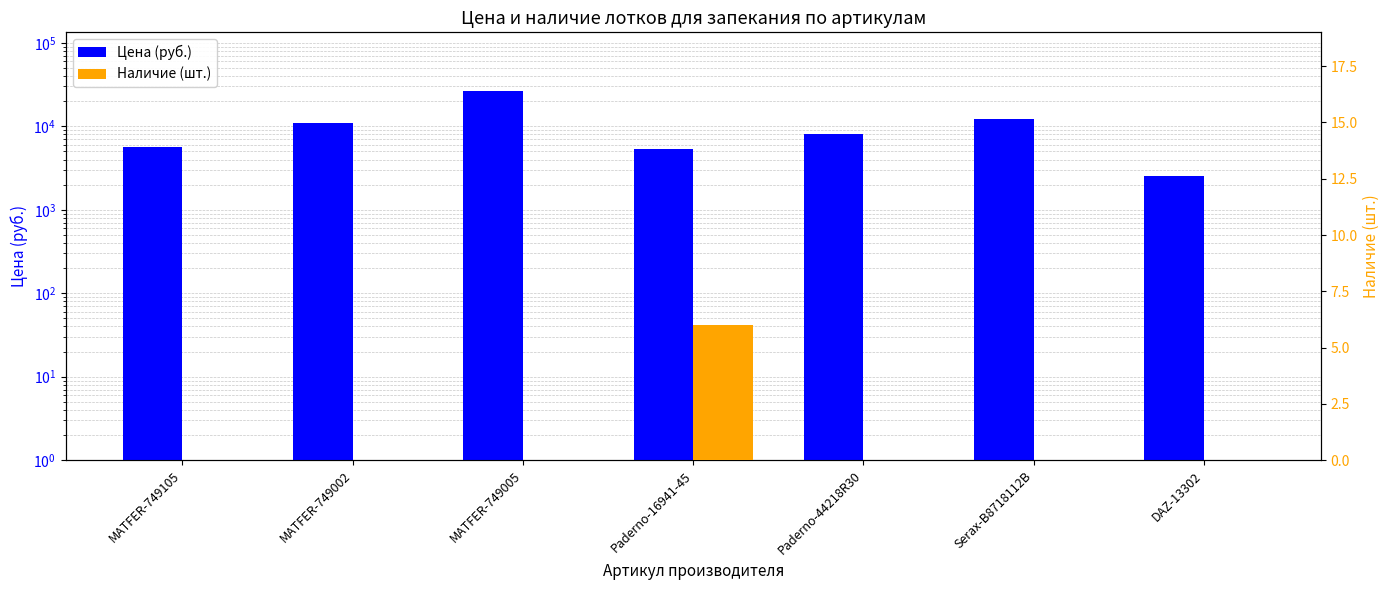

True or false: Цена (руб.) has a value of 10918 at MATFER-749002.

True